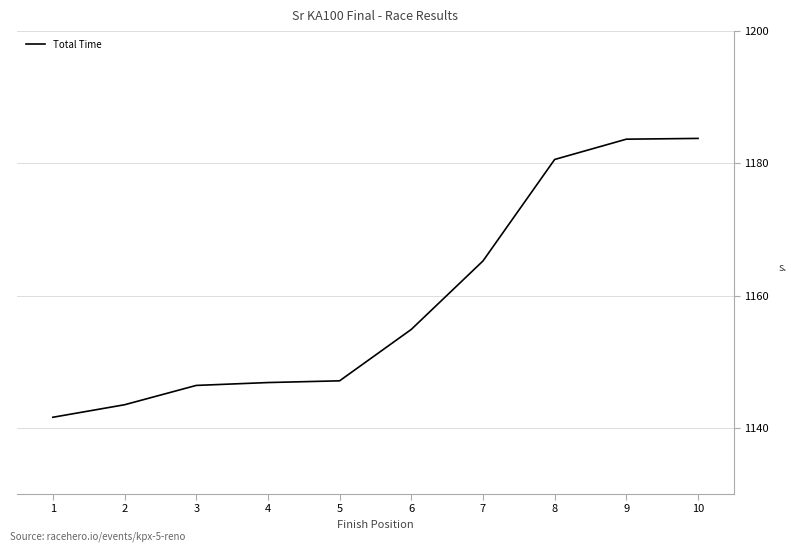

True or false: the data shows 1183.7 at 9.

True